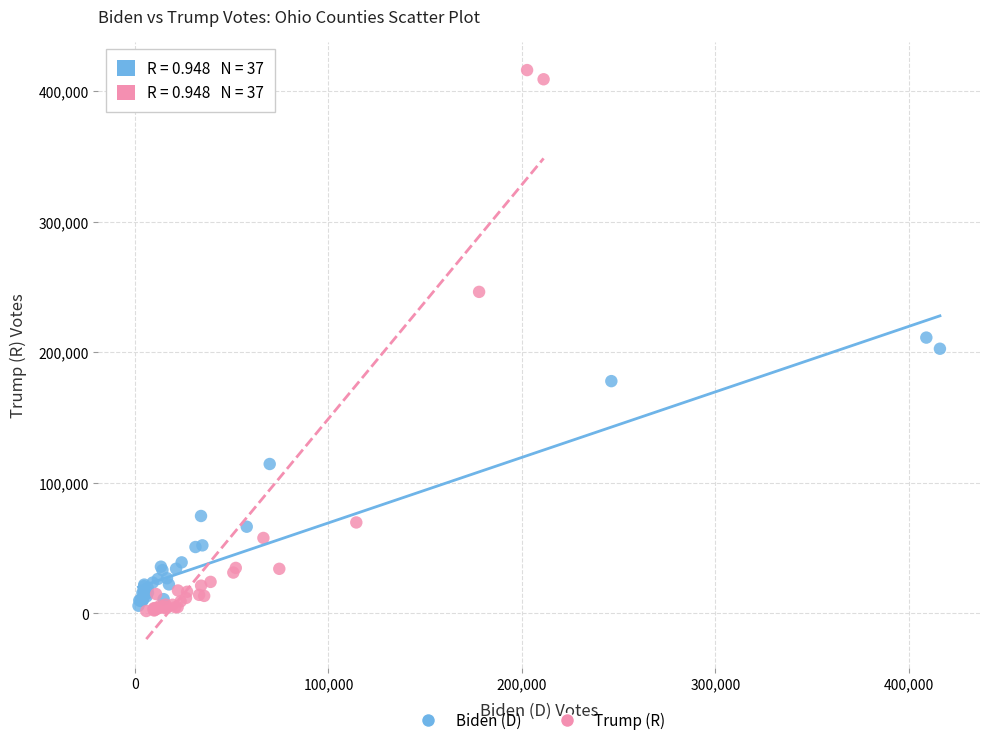

Which series has the largest Y range (max minus min)?

Trump (R)